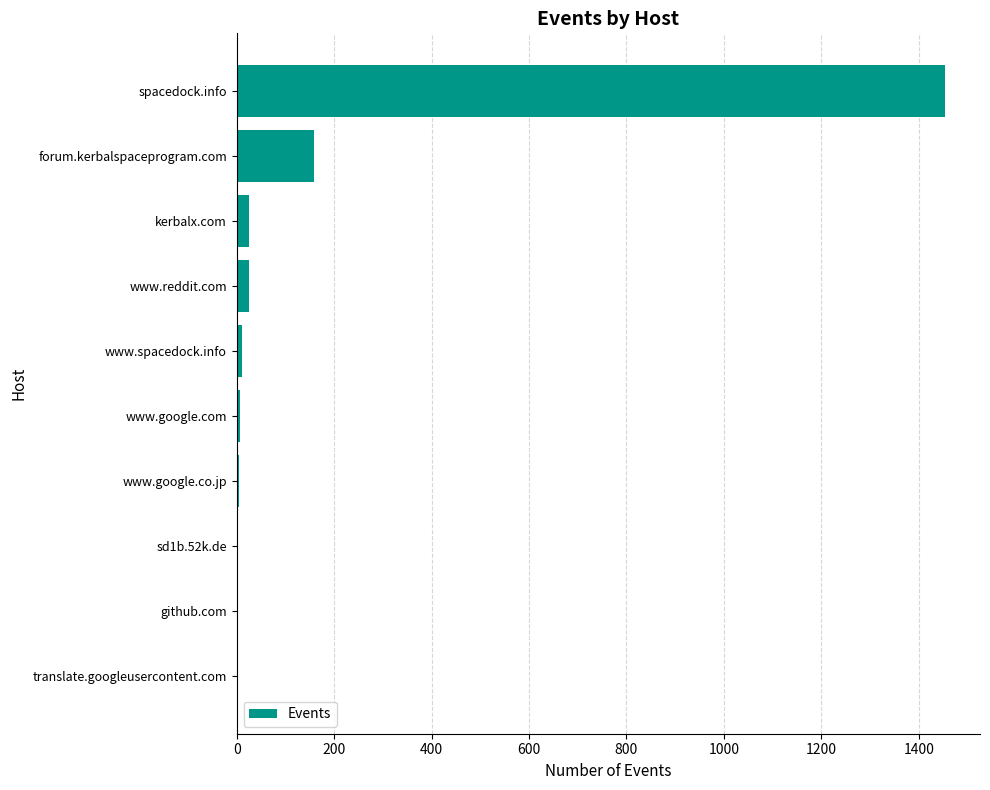

What is the greatest value displayed?

1453